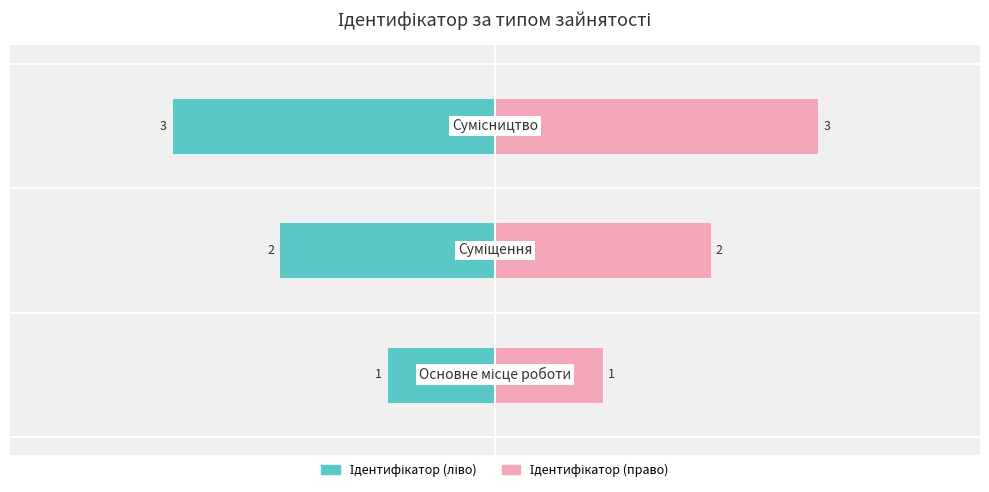

Which series has the widest spread of values?

Ідентифікатор (ліво)